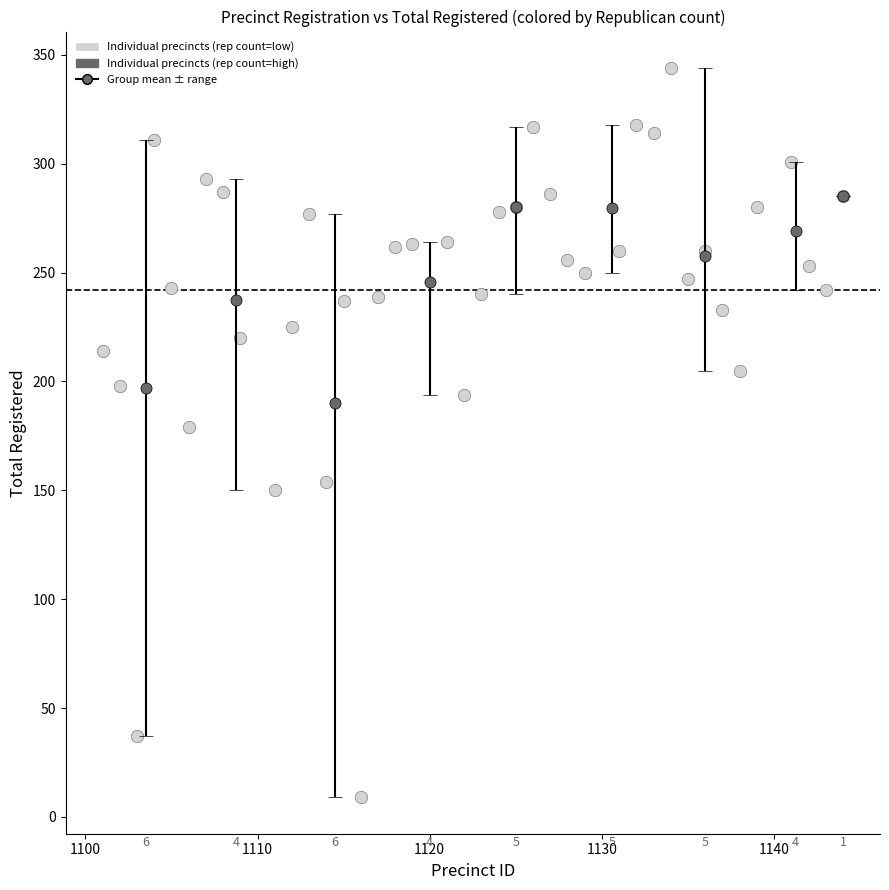

What is the range of X values (max minus min)?

43